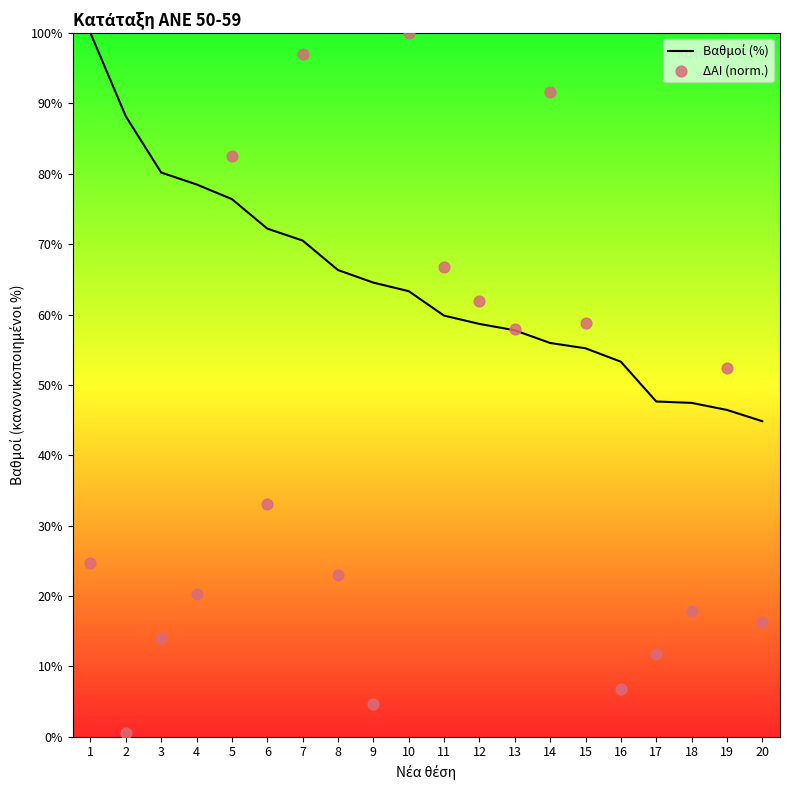

Is the value of Βαθμοί (%) at 3 greater than the value of ΔΑΙ (norm.) at 4?

Yes